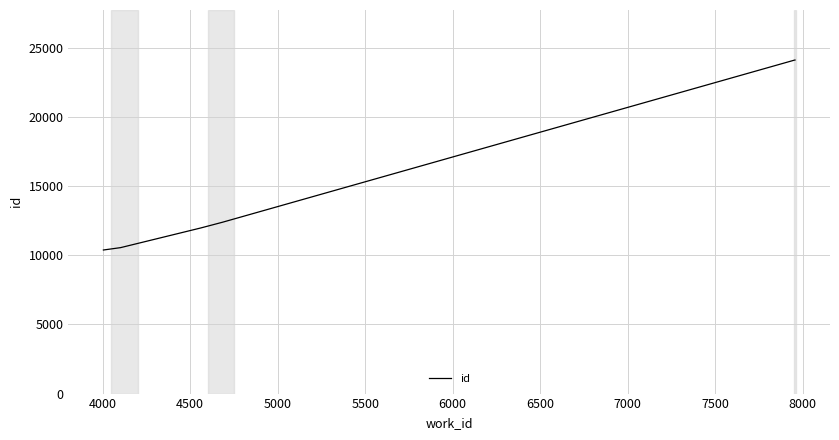

What is the maximum value shown in the chart?

24130